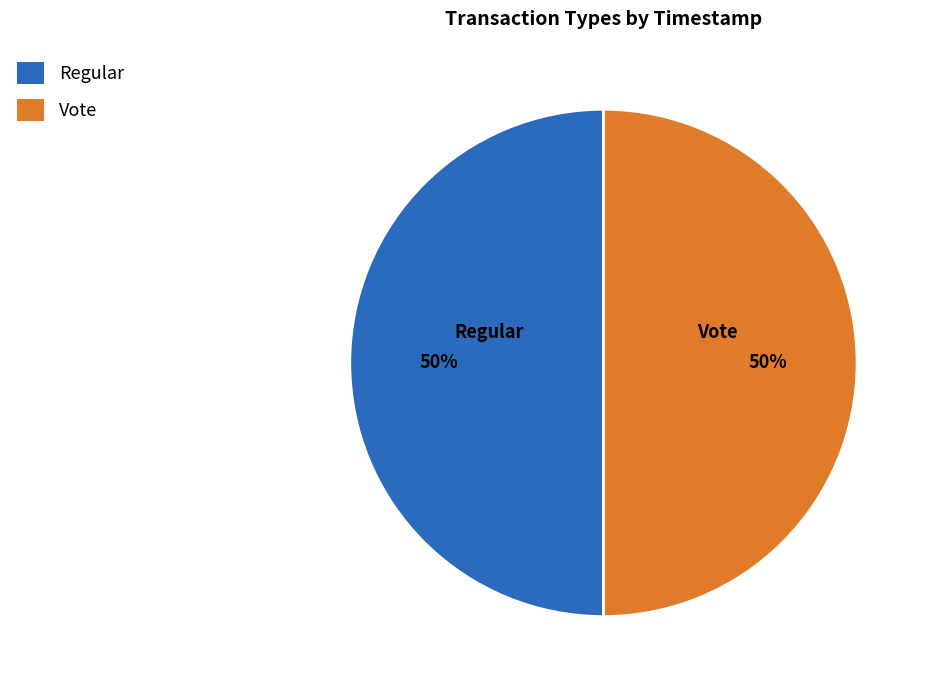

What is the ratio of the value at Regular to the value at Vote?

1.0